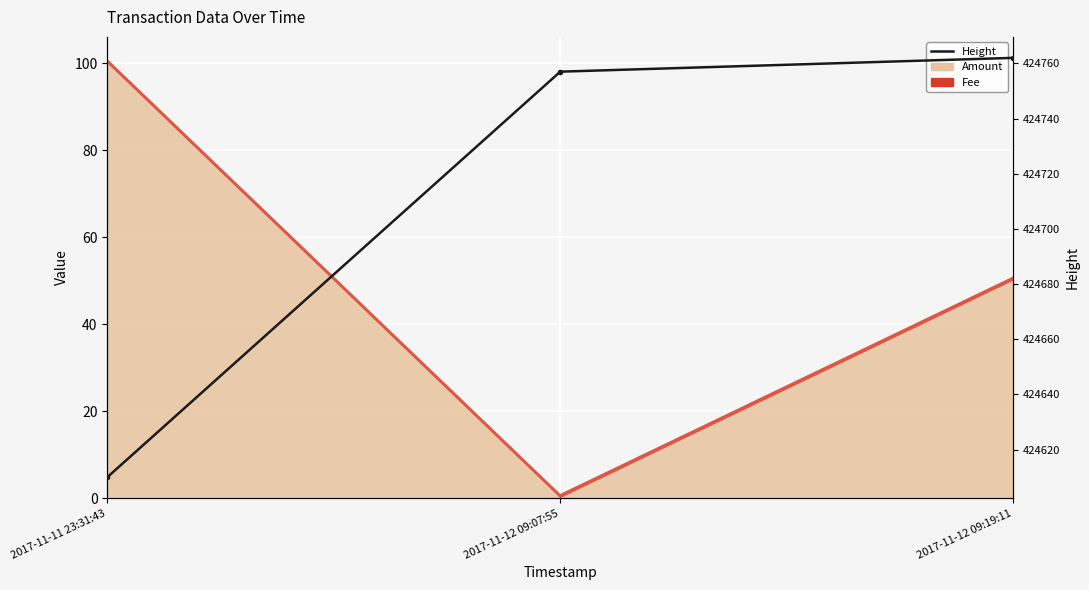

Approximately how many times larger is the value at 2017-11-12 09:19:11 compared to 2017-11-11 23:31:43?

1.0